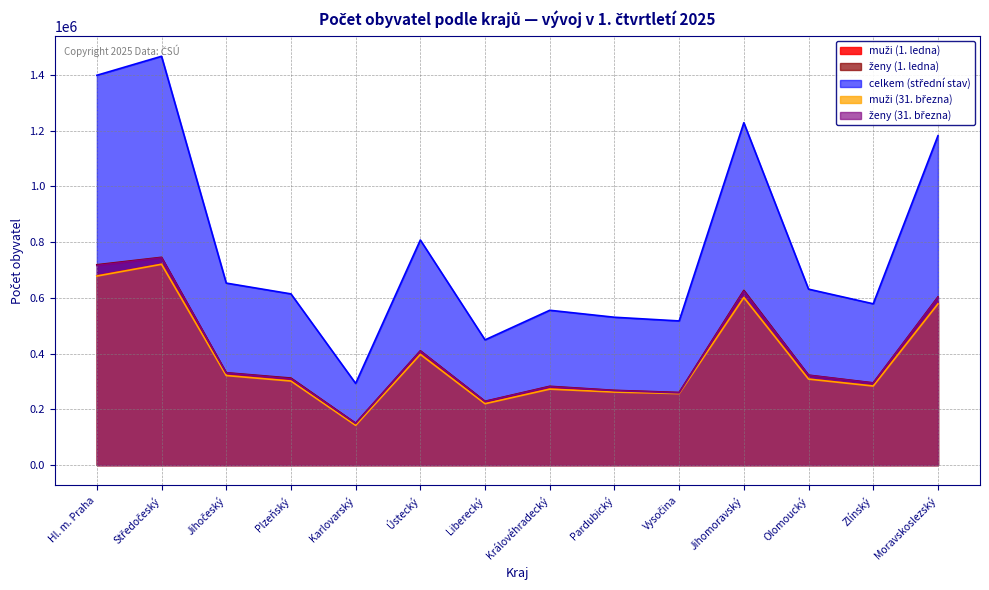

True or false: ženy (1. ledna) and muži (1. ledna) cross at least once.

False